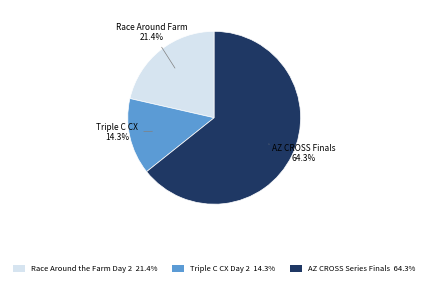

The Triple C CX Day 2 slice represents 7% of the pie. True or false?

False